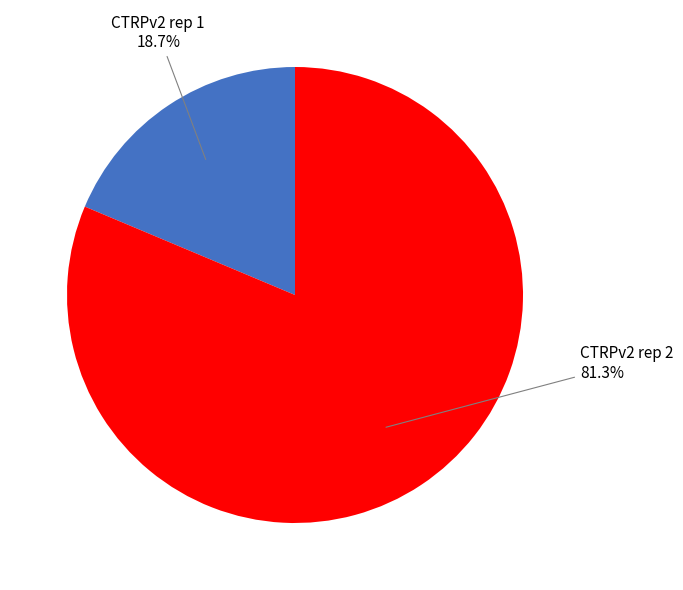

What is the smallest slice in the pie chart?

CTRPv2 rep 1